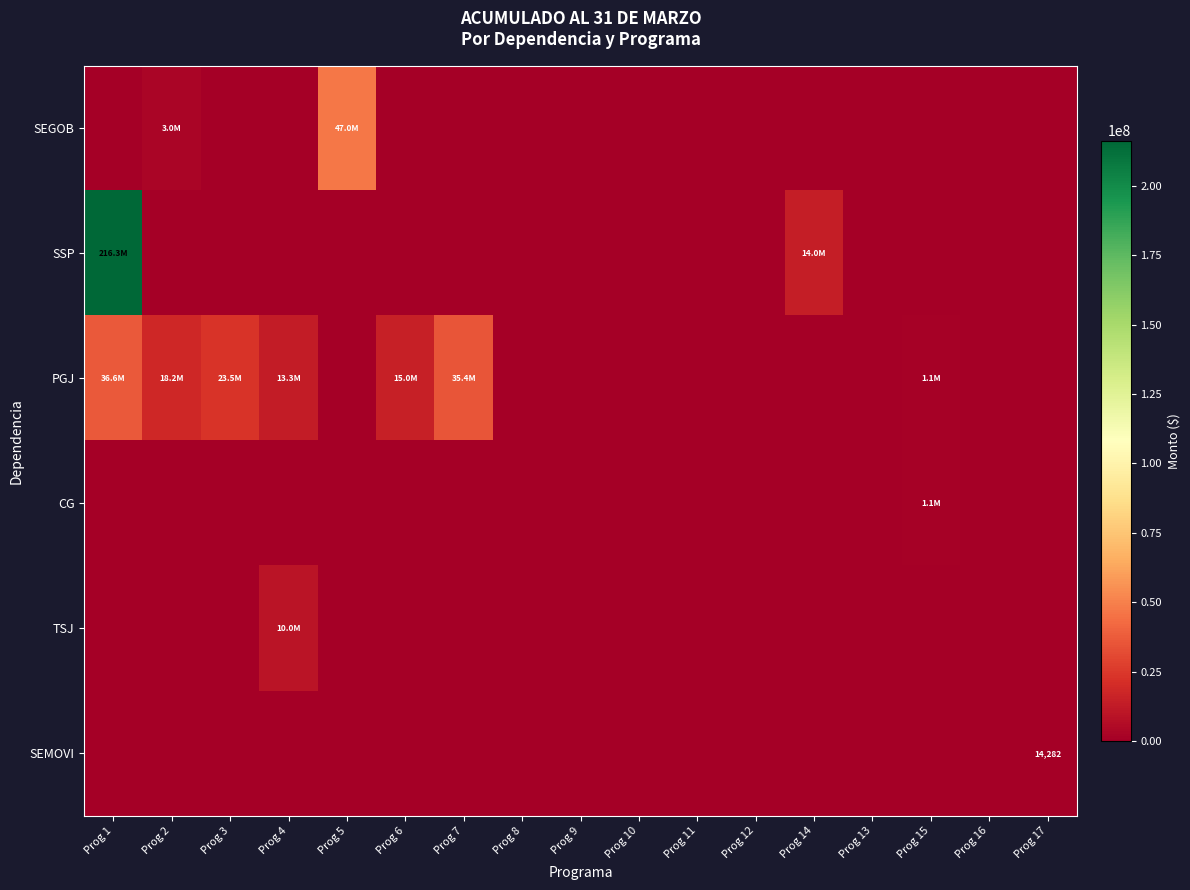

At which label is SEGOB closest to 23500000?

Prog 2